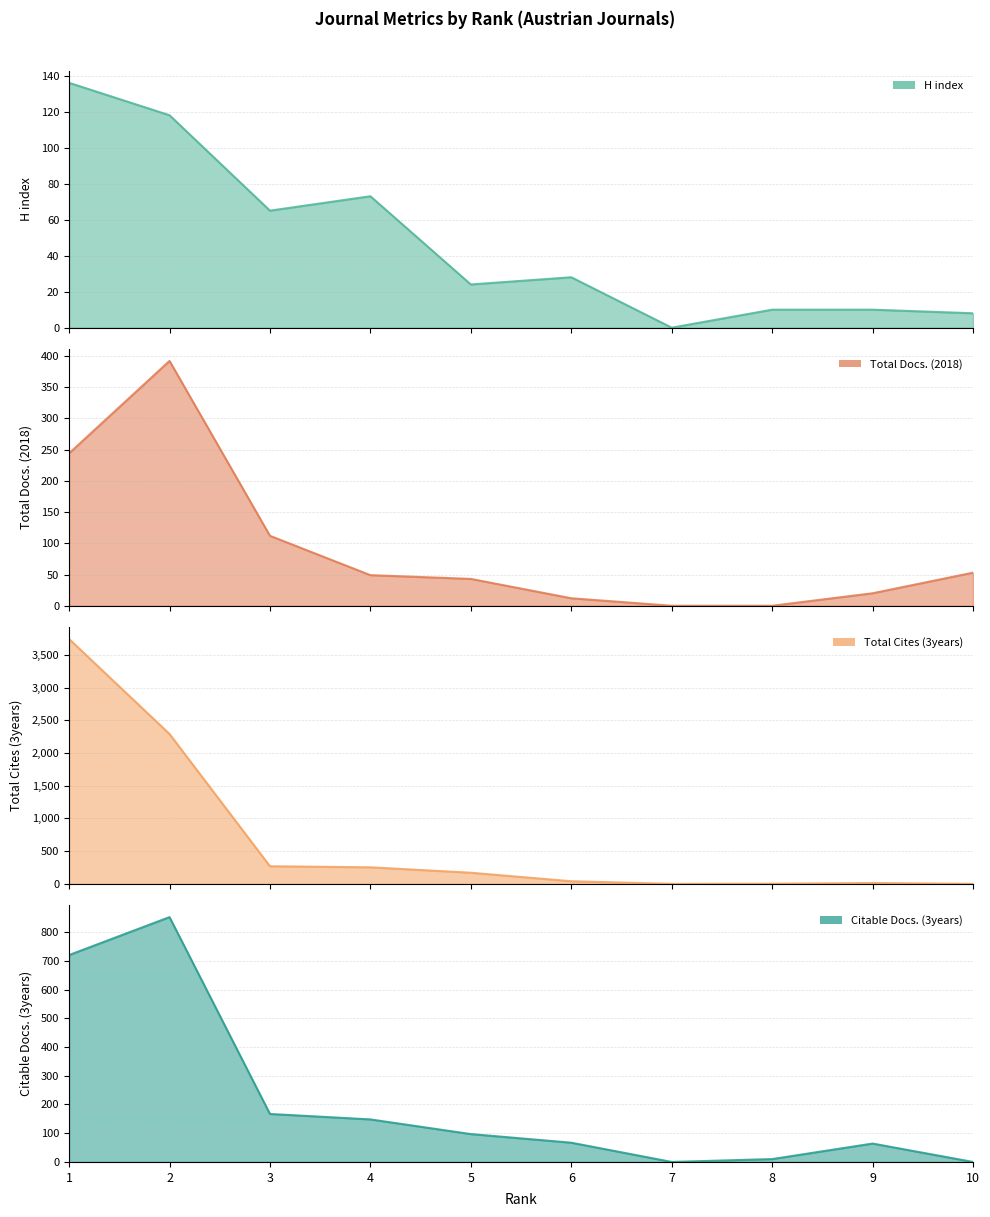

Between which two adjacent categories do Total Cites (3years) and Total Docs. (2018) first intersect?

8 and 9